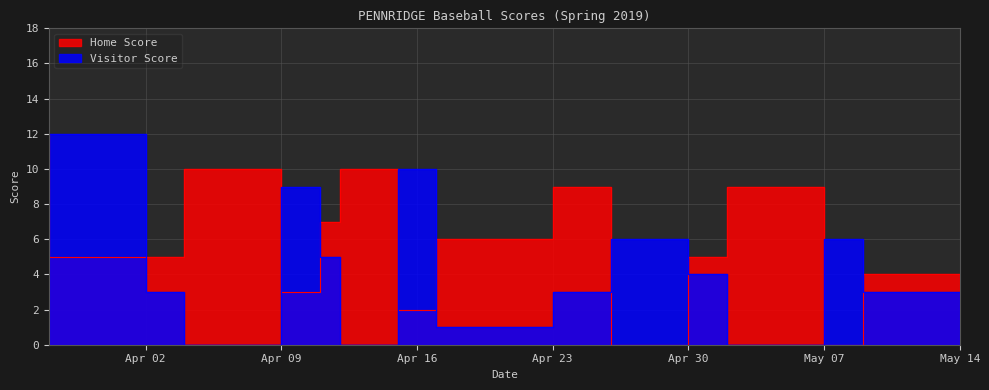

True or false: Visitor Score has a value of 6 at 2019-05-02.

False